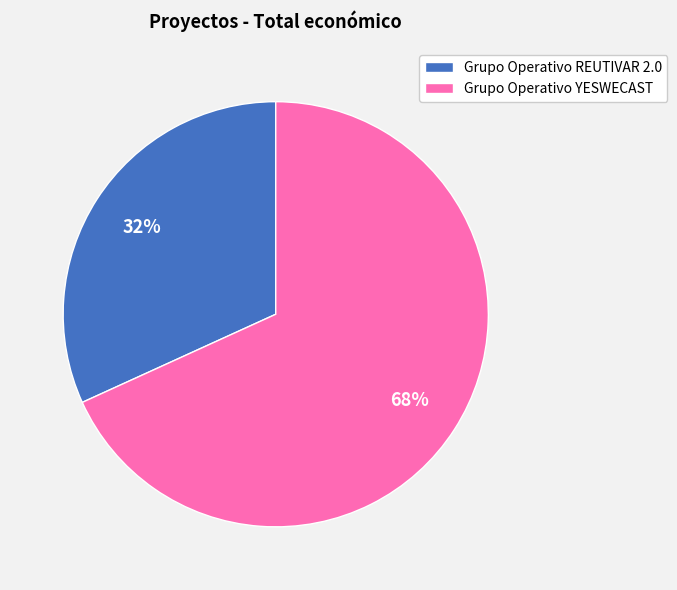

How many slices are in this pie chart?

2